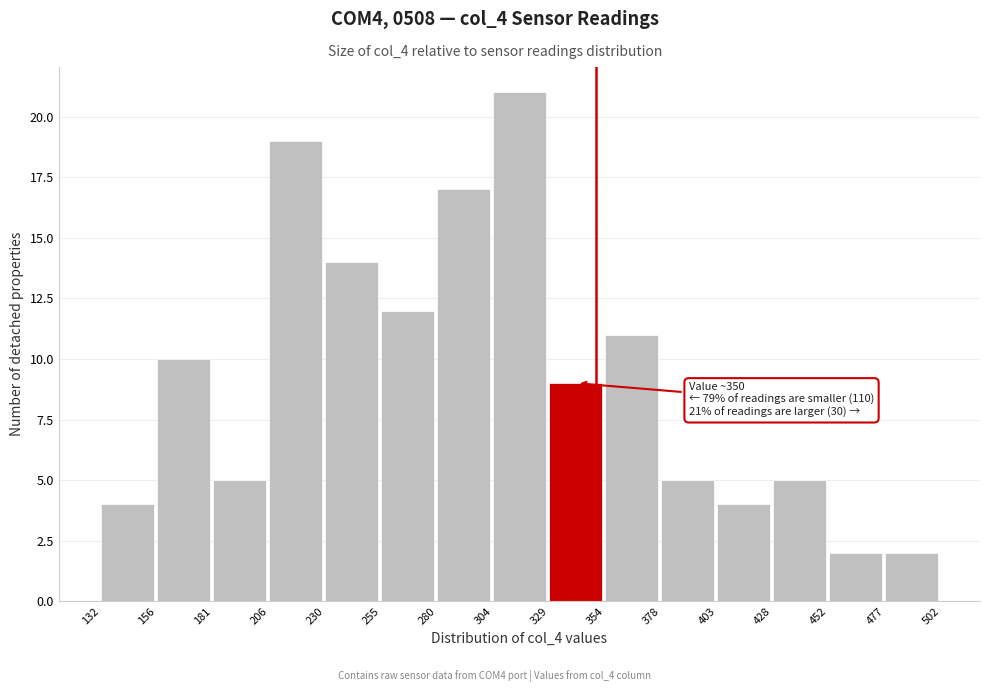

Which range on the x-axis has the tallest bar?

304 to 329